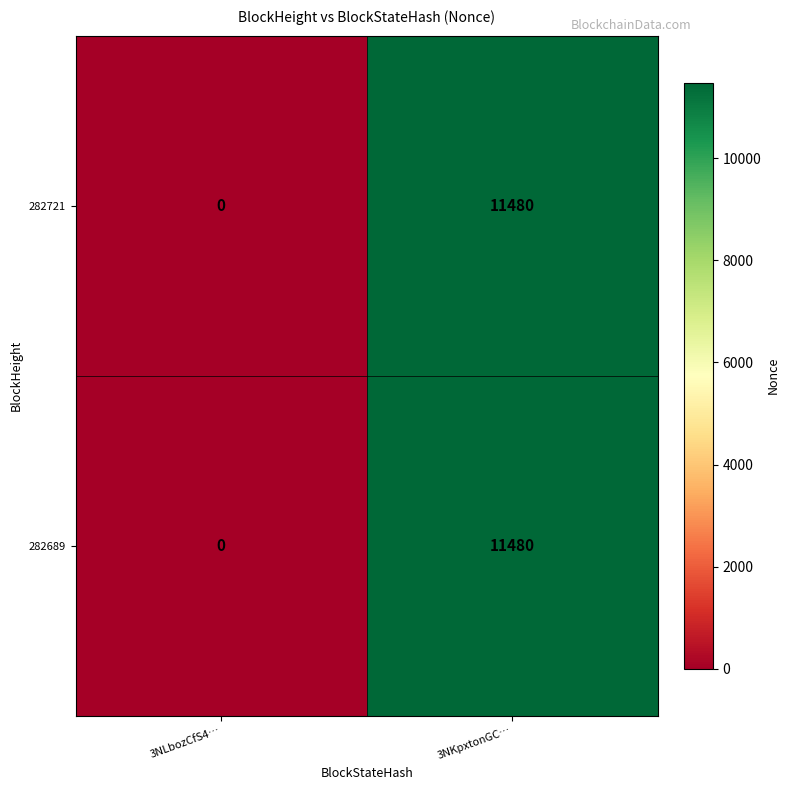

How many categories are shown in the chart?

2